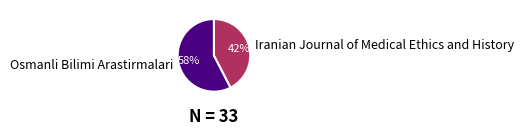

Do Osmanli Bilimi Arastirmalari and Iranian Journal of Medical Ethics and History together represent more than half of the pie?

Yes